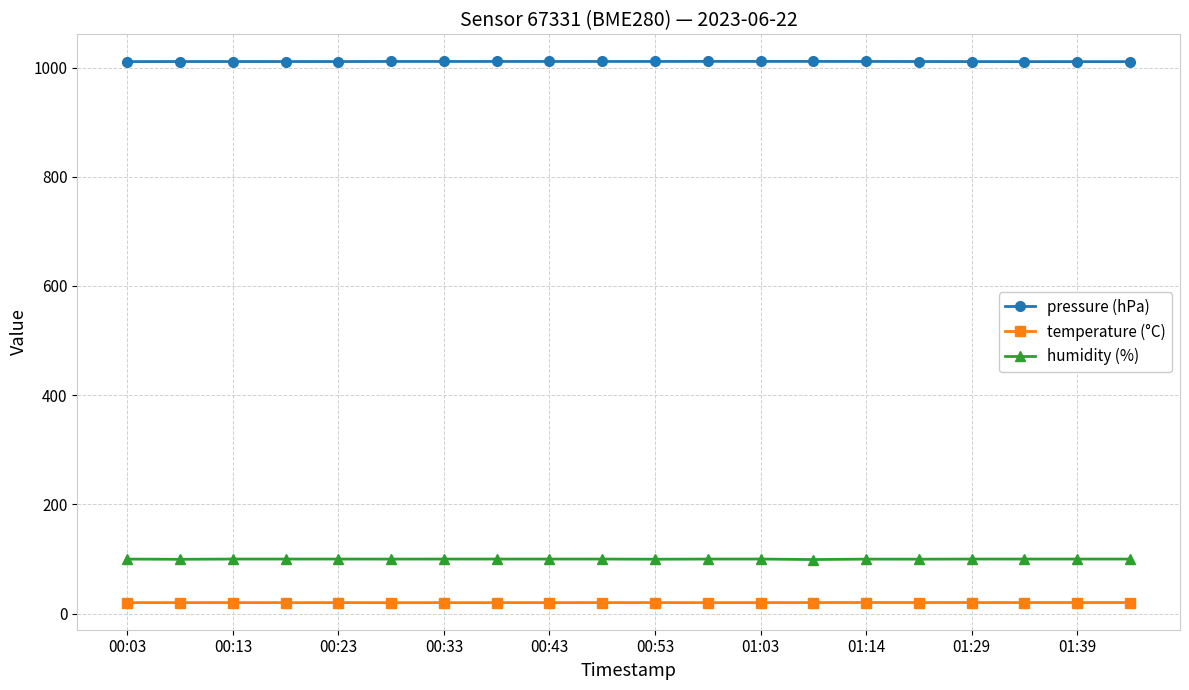

What is the value of the humidity (%) point at the 13th from the left?

100.0